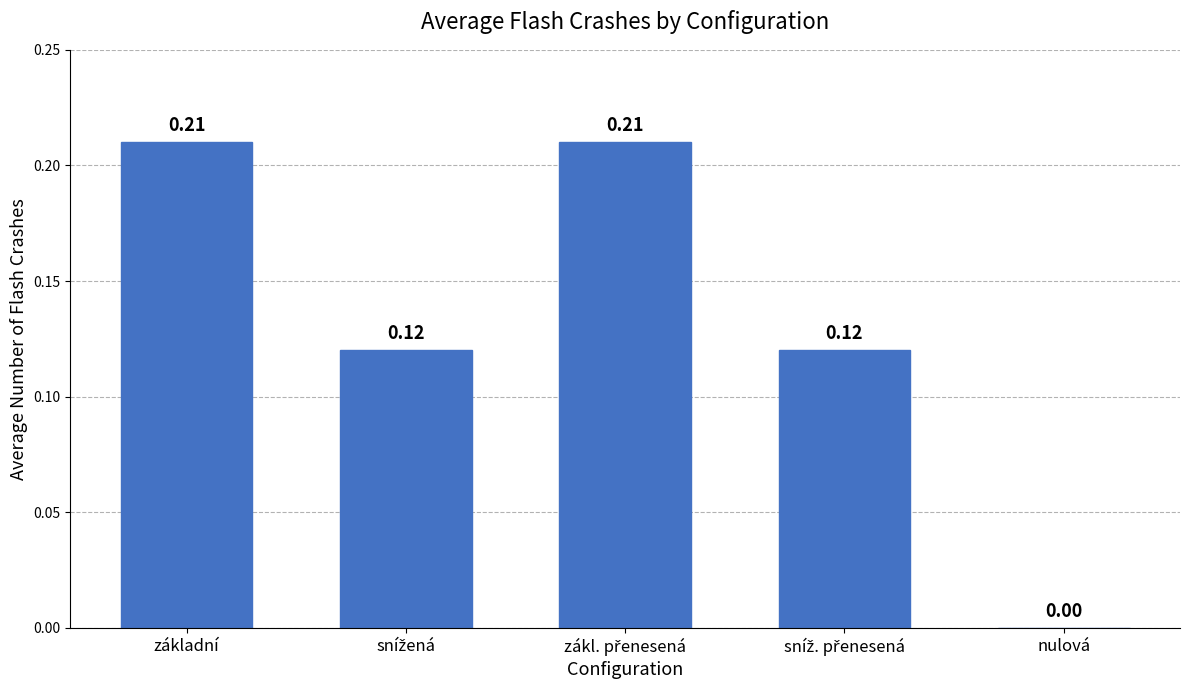

What is the sum of all values?

0.7